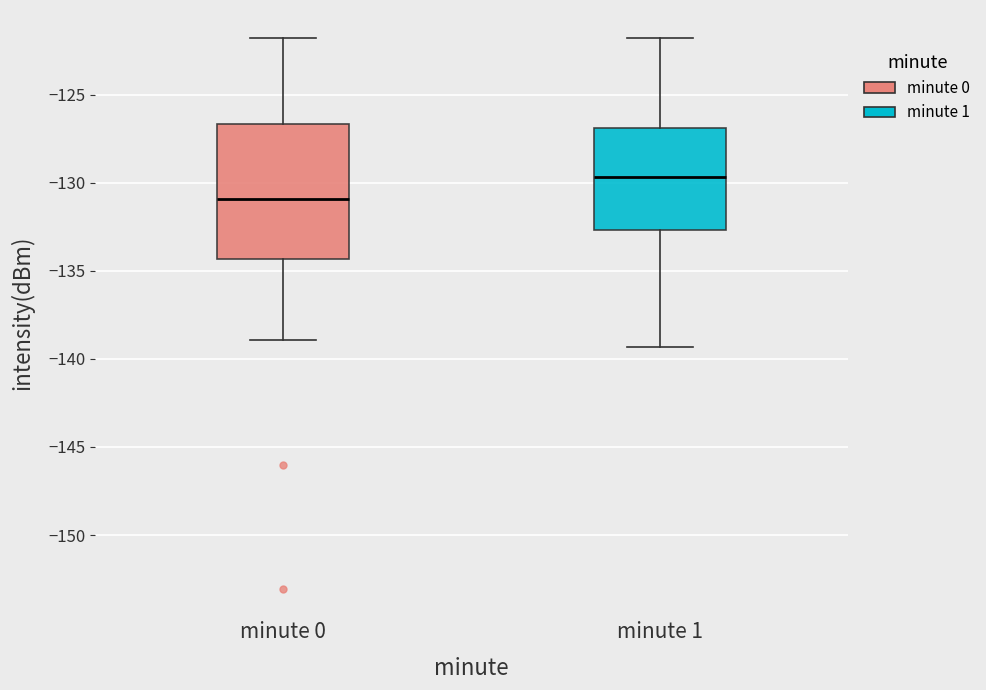

Which box's median line is the highest?

minute 1